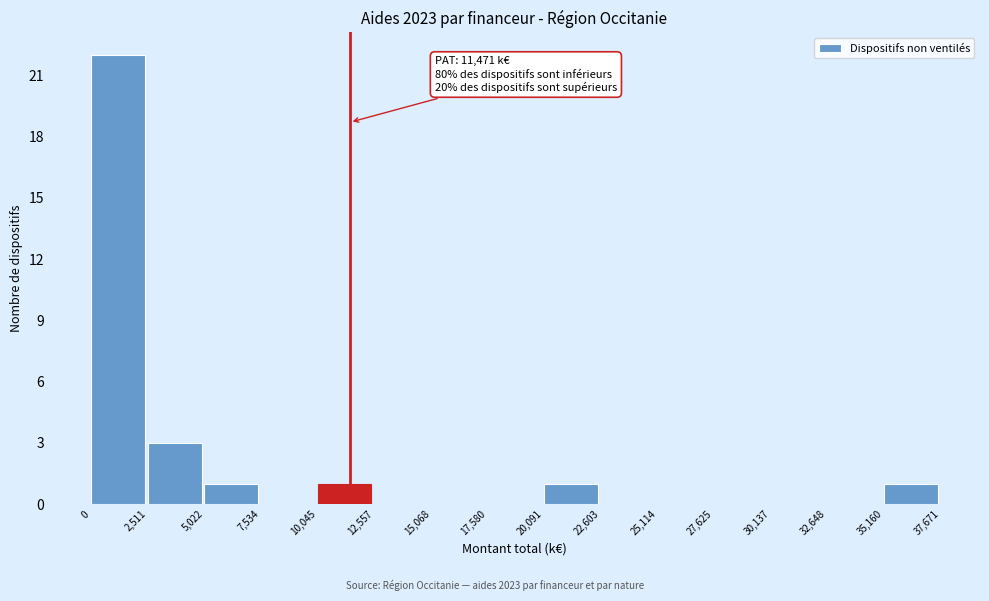

Which range on the x-axis has the tallest bar?

0 to 2,511